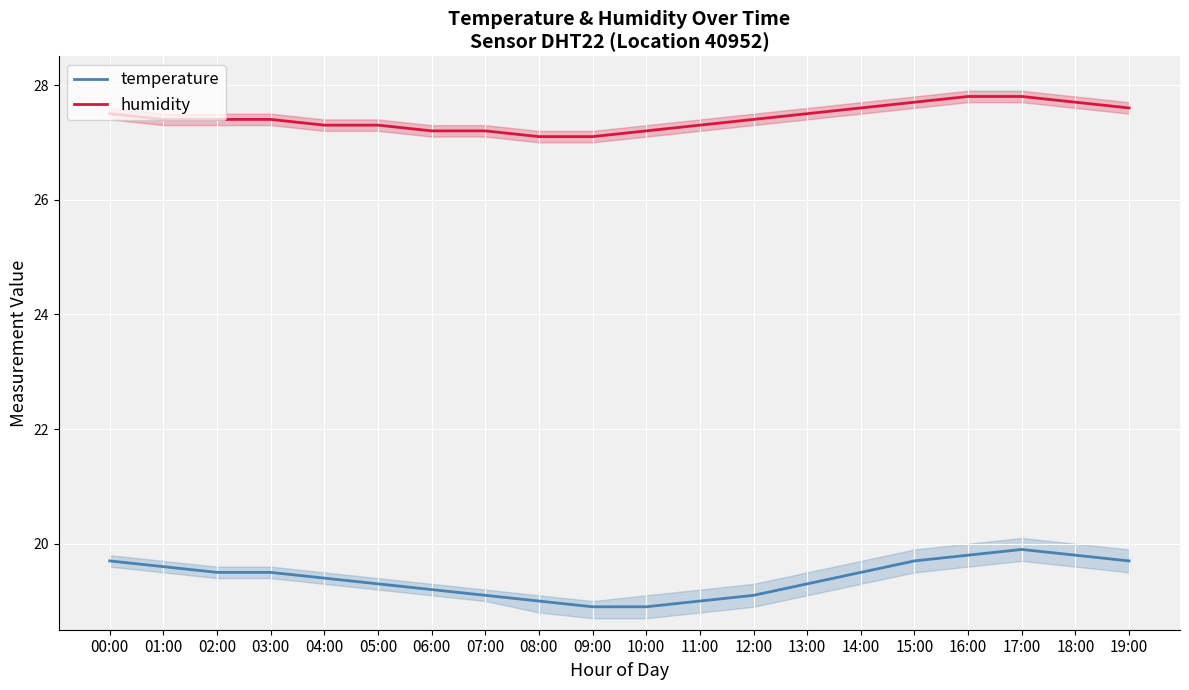

The value of temperature at 09:00 is 18.9. True or false?

True